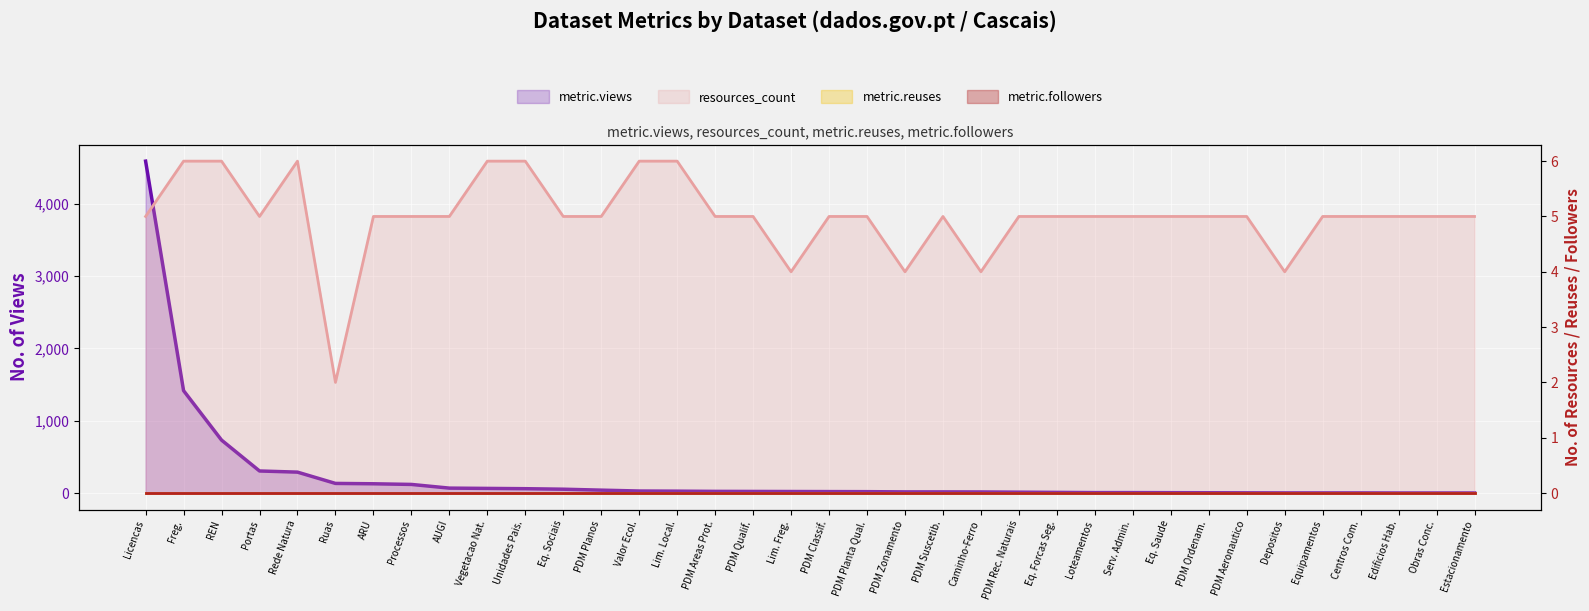

Which series has the largest range (max minus min)?

metric.views